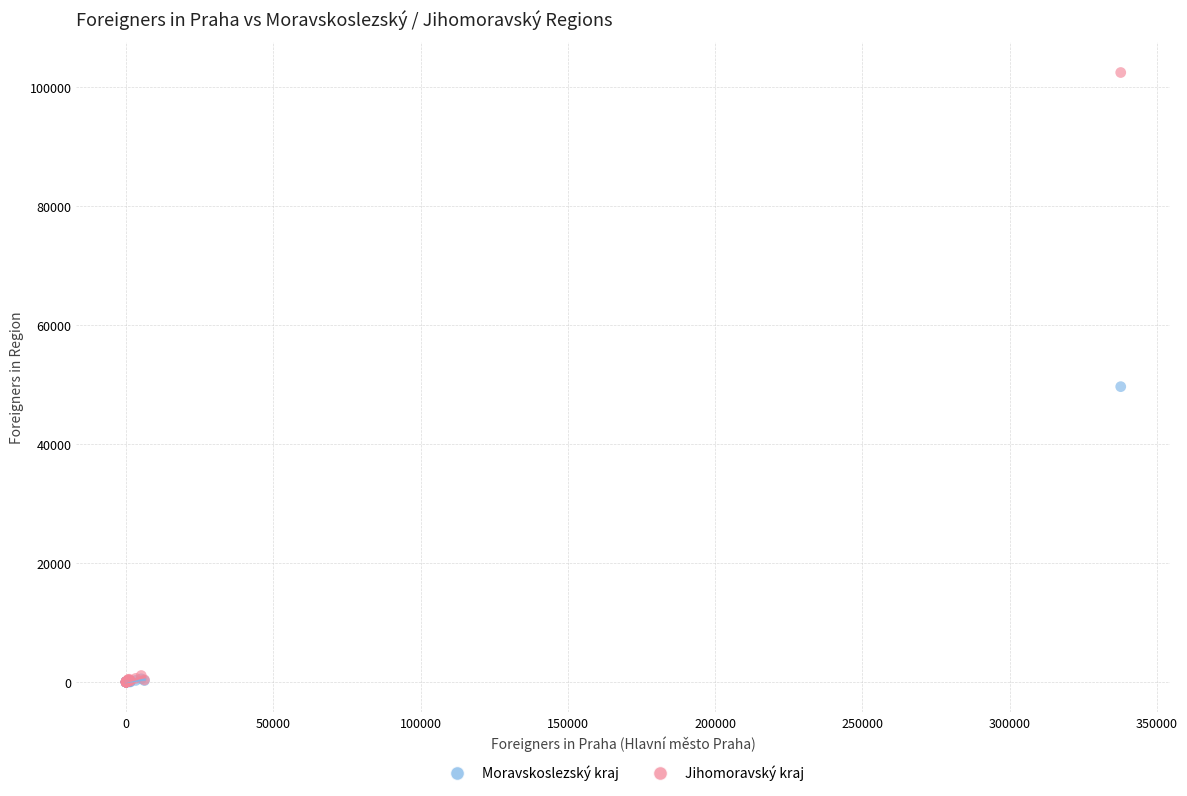

What are all the series names shown in the legend?

Moravskoslezský kraj, Jihomoravský kraj